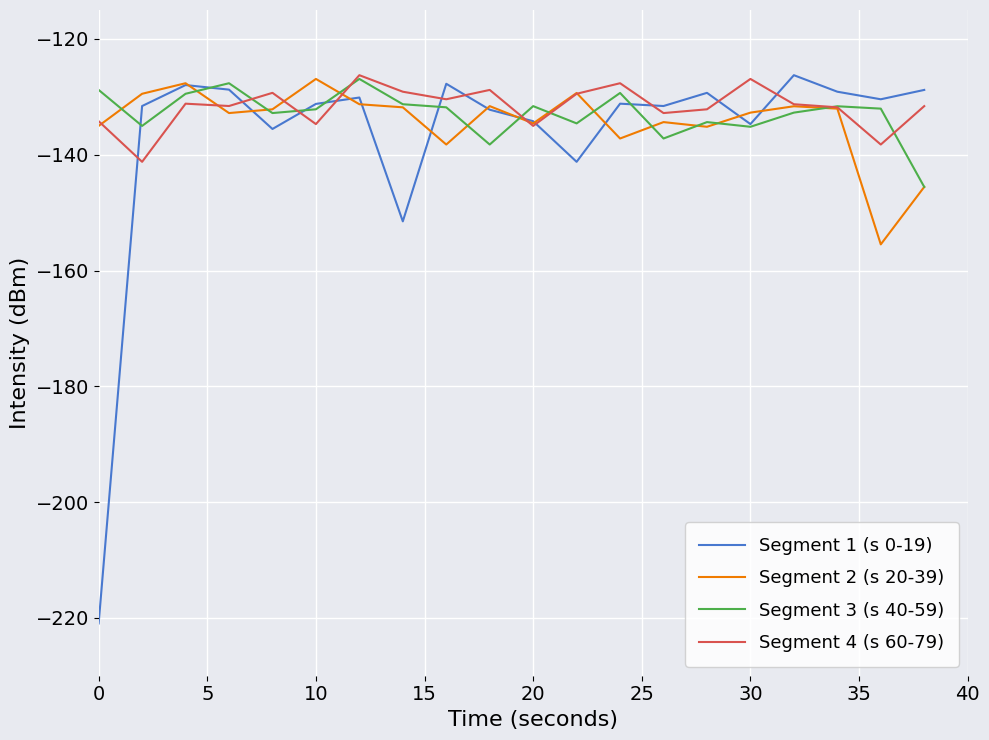

Which series has the largest range (max minus min)?

Segment 1 (s 0-19)